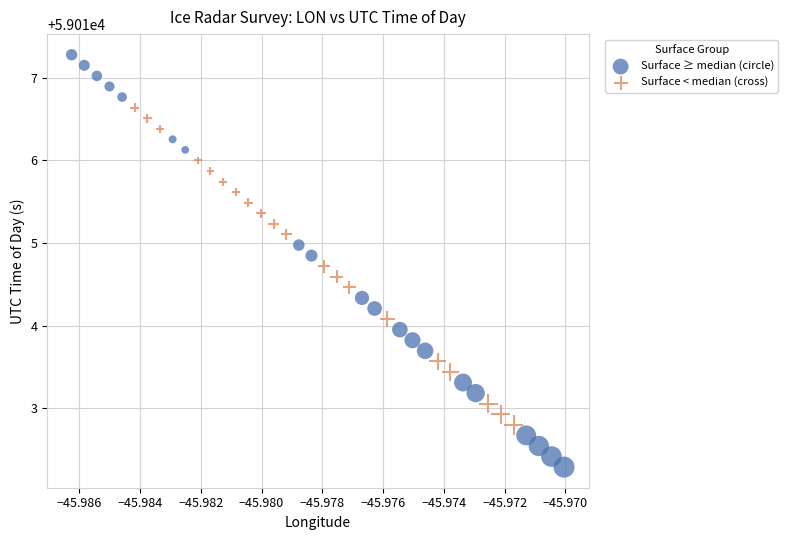

What are all the series names shown in the legend?

Surface ≥ median (circle), Surface < median (cross)